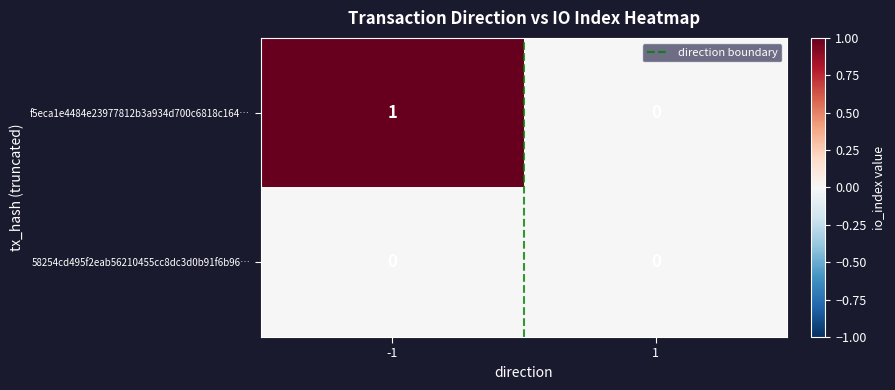

Which series has the widest spread of values?

f5eca1e4484e23977812b3a934d700c6818c164…